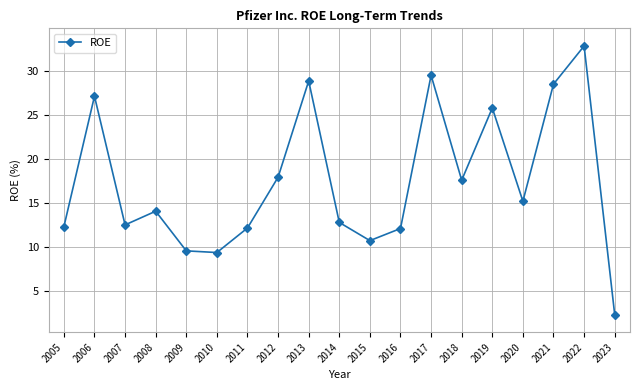

What is the change in value from 2007 to 2017?

+16.9